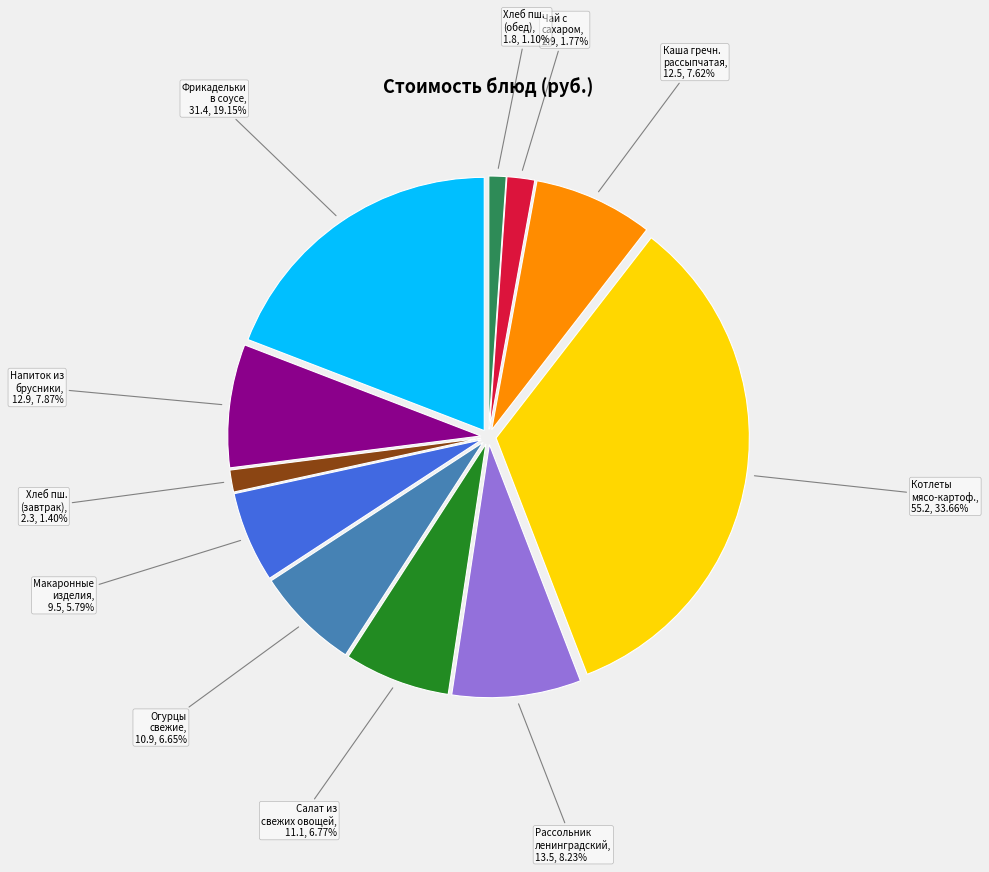

Does any single category account for the majority?

No